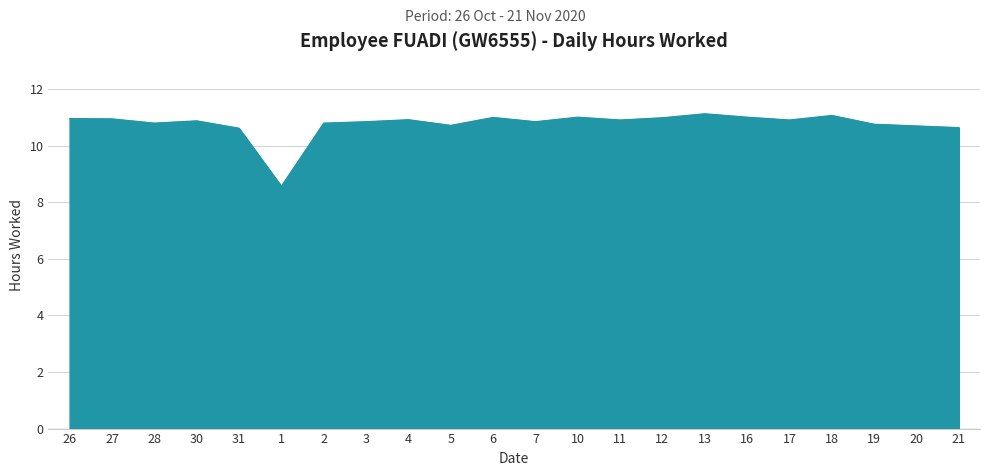

What is the smallest value displayed?

8.6